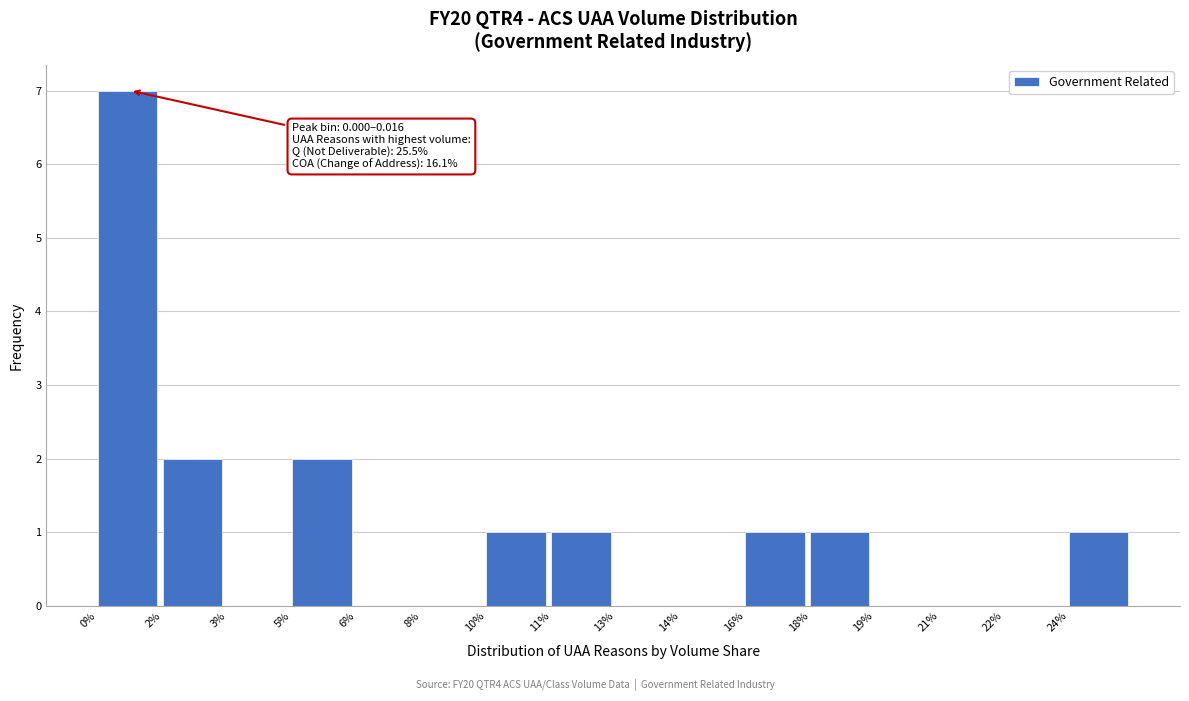

Reading left to right, transcribe all the data shown in this chart.

0%=7	2%=2	3%=0	5%=2	6%=0	8%=0	10%=1	11%=1	13%=0	14%=0	16%=1	18%=1	19%=0	21%=0	22%=0	24%=1